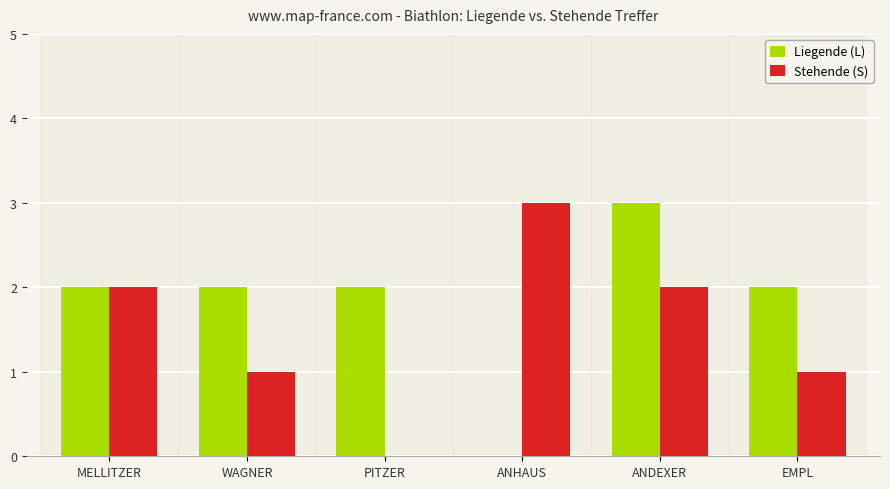

What is the average value of the Liegende (L) series?

2